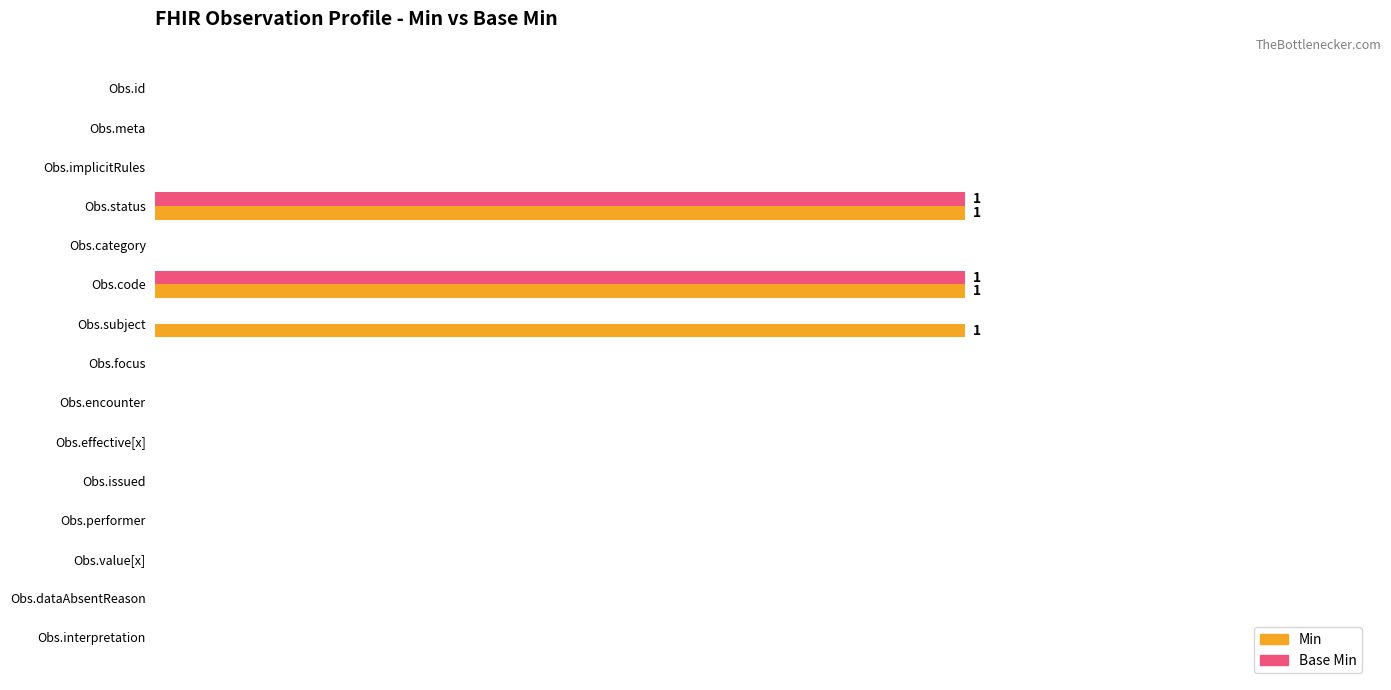

What are all the series names shown in the legend?

Min, Base Min